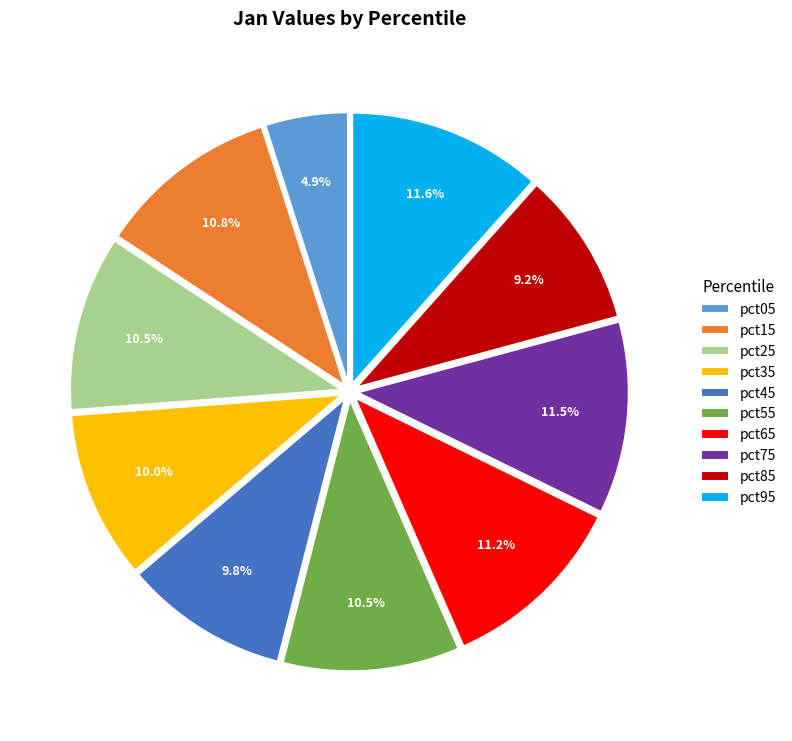

Count the number of slices in the pie.

10